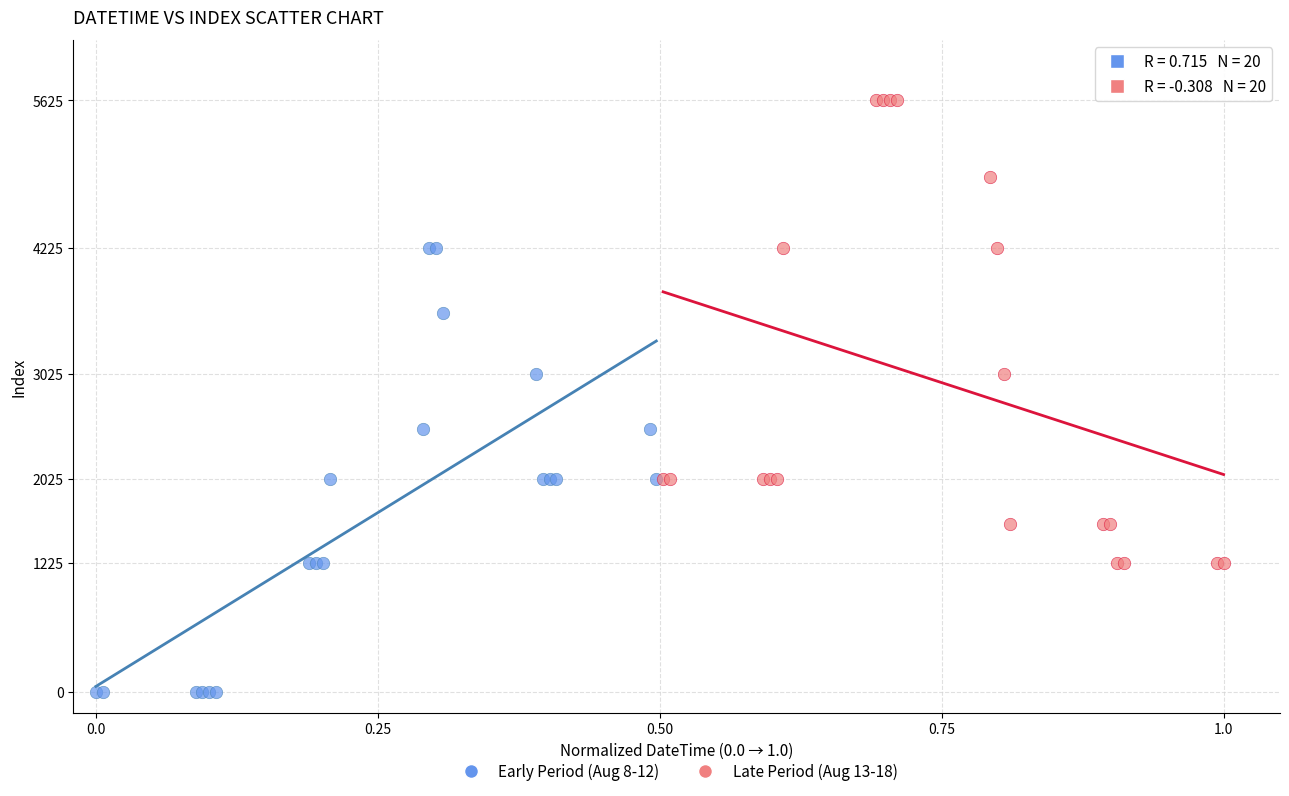

Which series has the largest Y range (max minus min)?

Late Period (Aug 13-18)